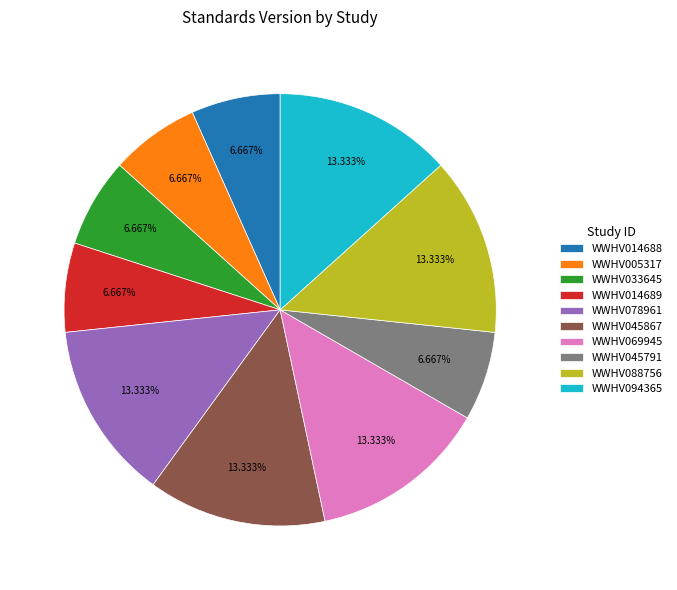

What percentage do WWHV045791 and WWHV014688 together represent?

13.3%